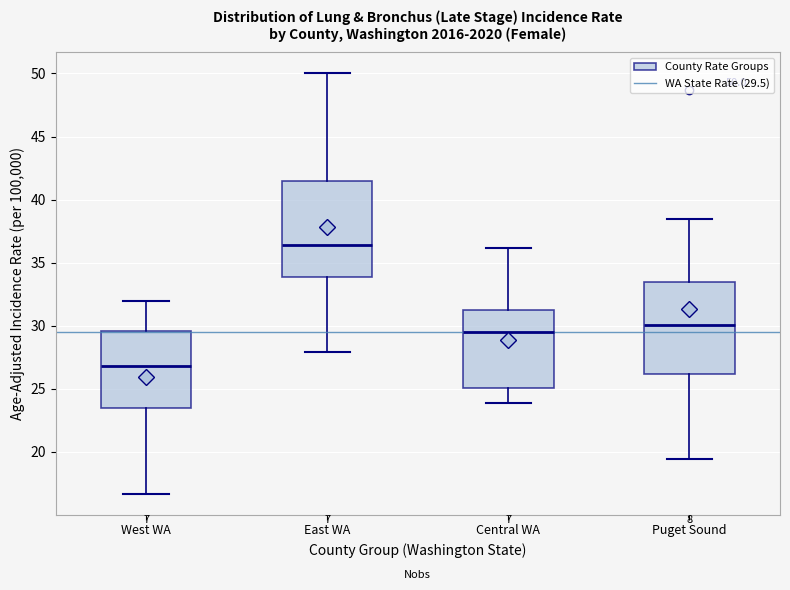

Which box's median line is the lowest?

West WA